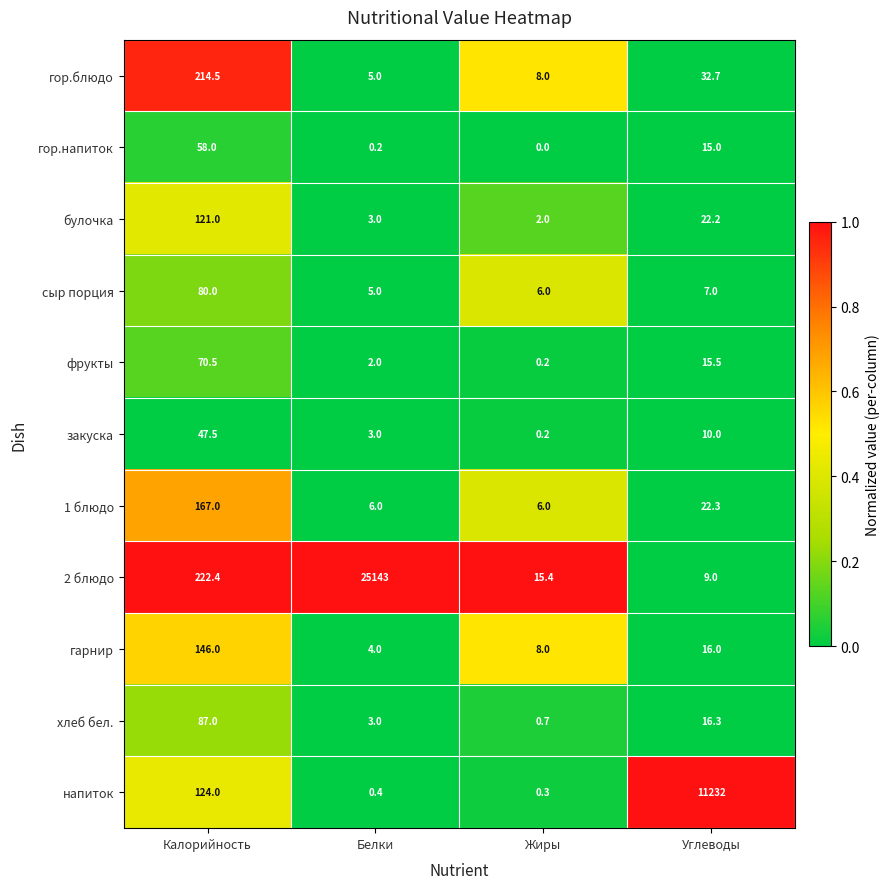

Is the value of булочка at Жиры greater than the value of 1 блюдо at Углеводы?

No